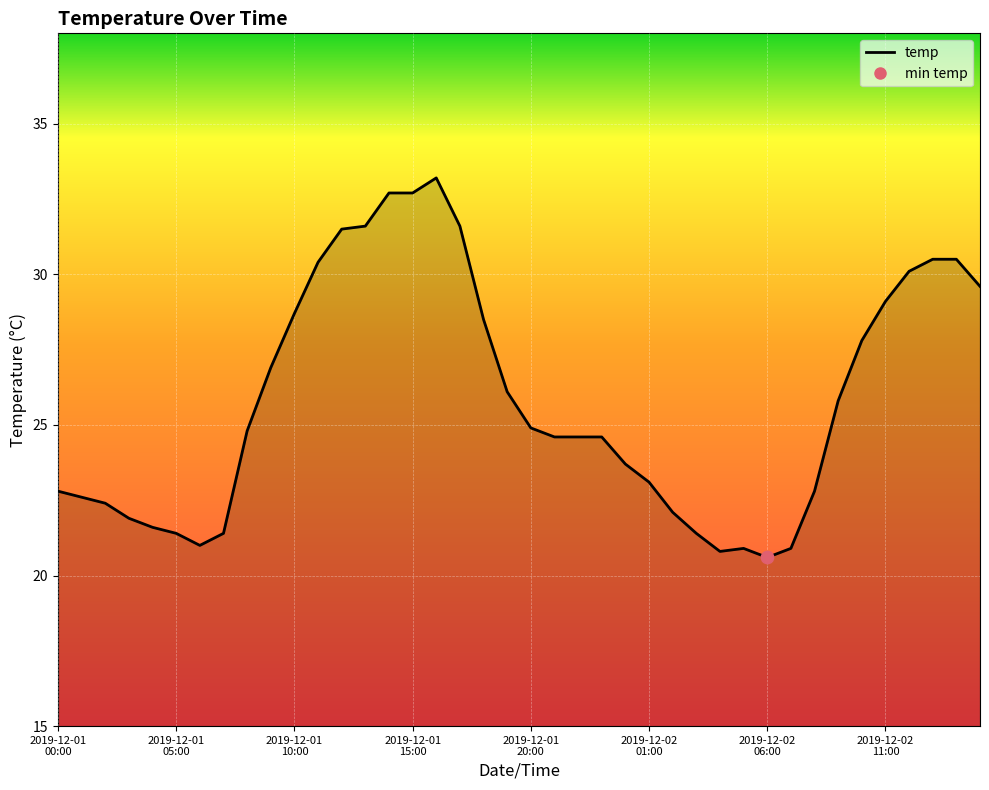

What is the smallest value displayed?

20.6